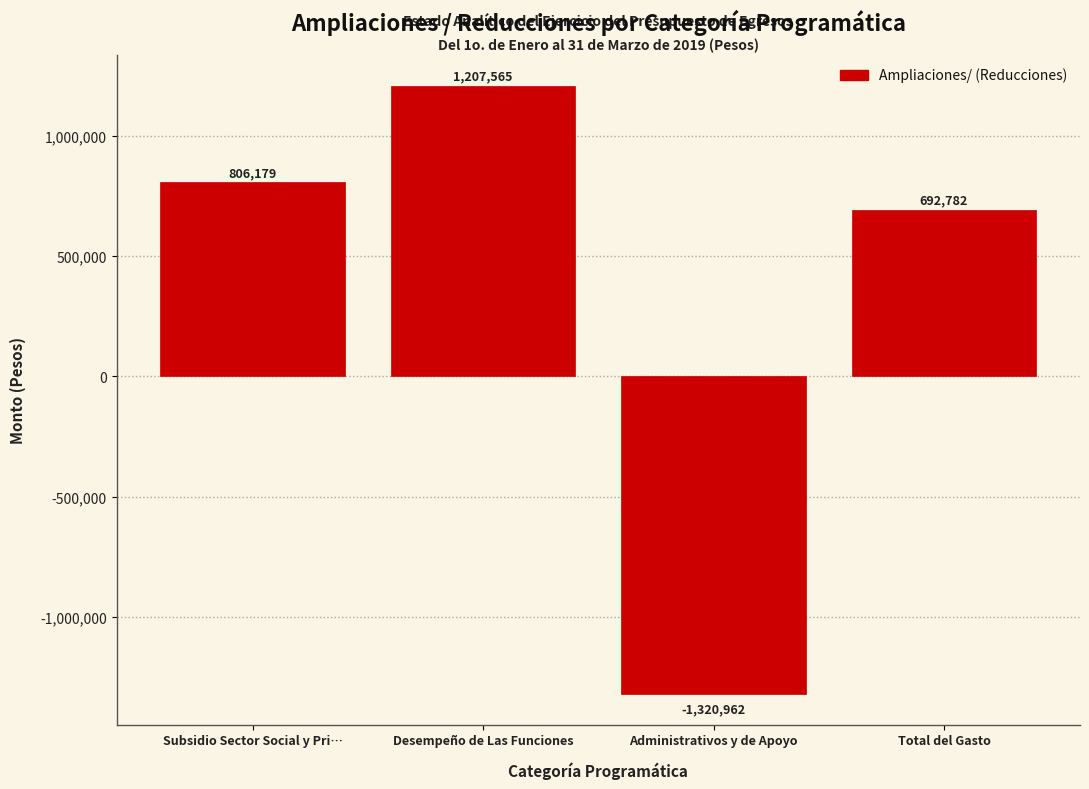

True or false: the data shows 404921.2 at Total del Gasto.

False